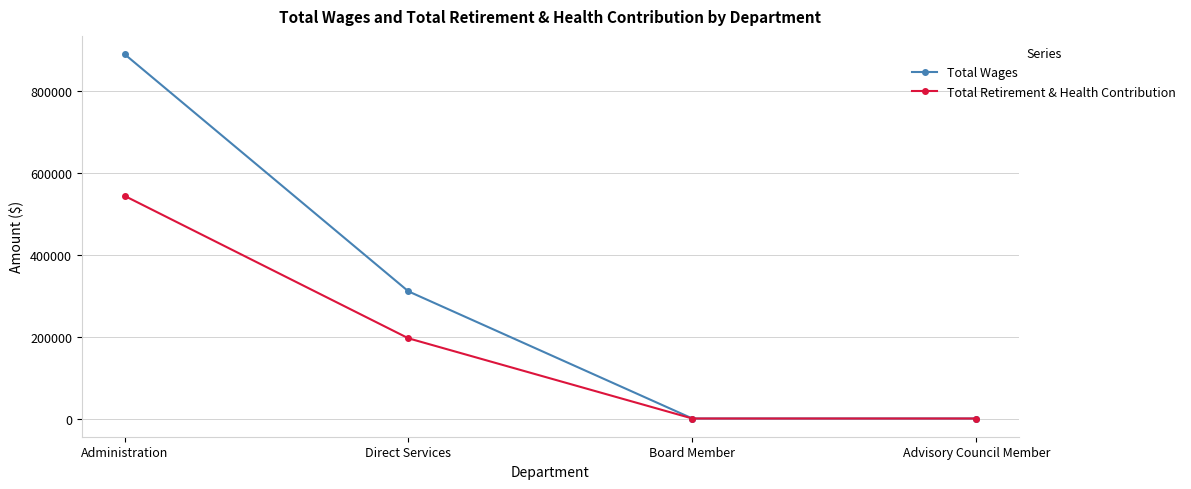

What is the difference between the maximum and minimum values in the Total Retirement & Health Contribution series?

543205